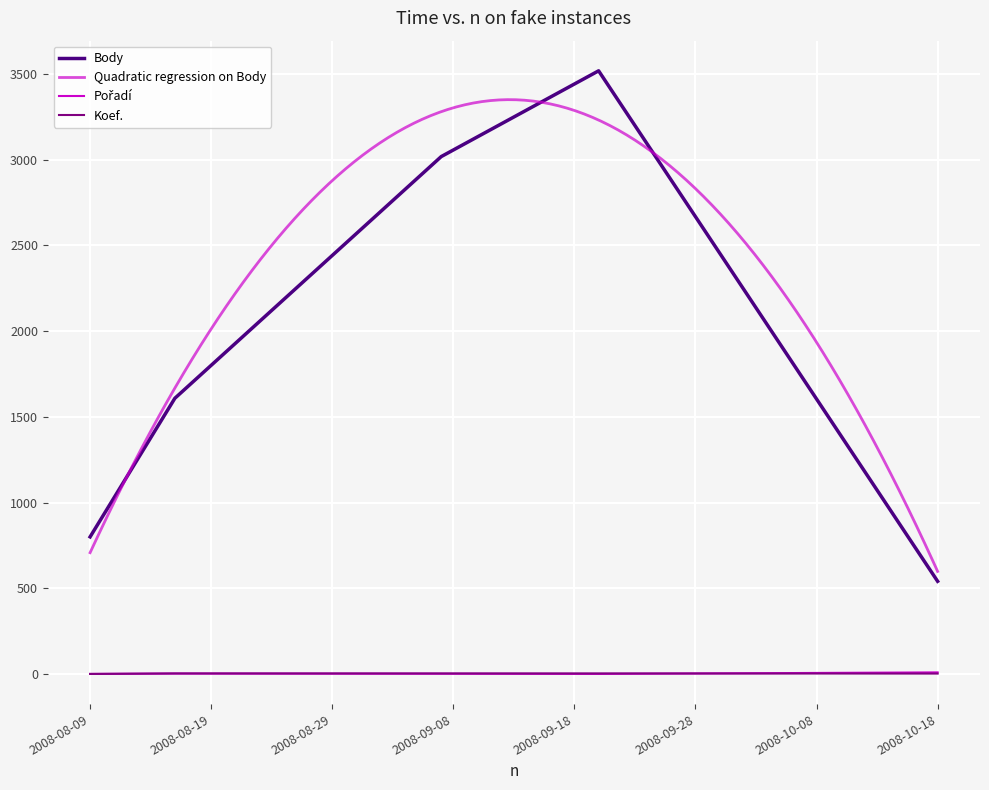

What is the value of the Koef. point at the 3rd from the left?

4